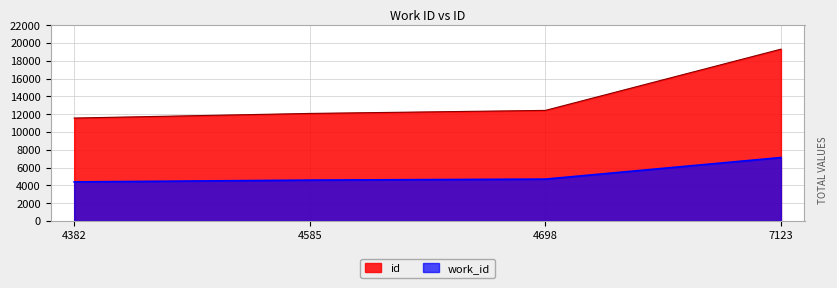

Which series has the largest range (max minus min)?

id